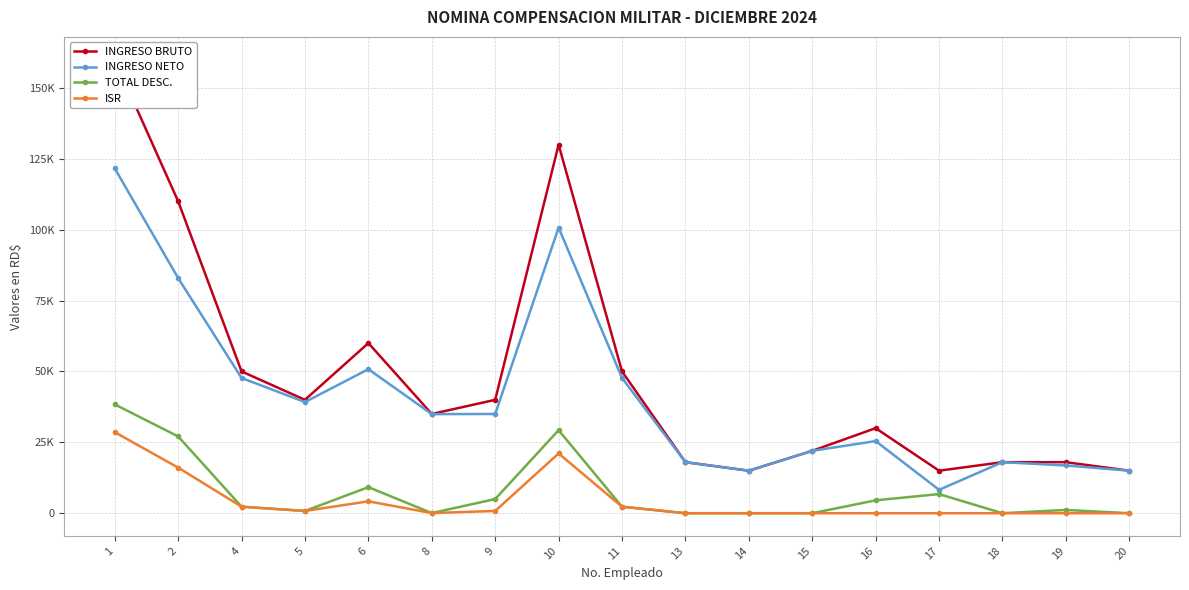

How many lines are shown in the chart?

4